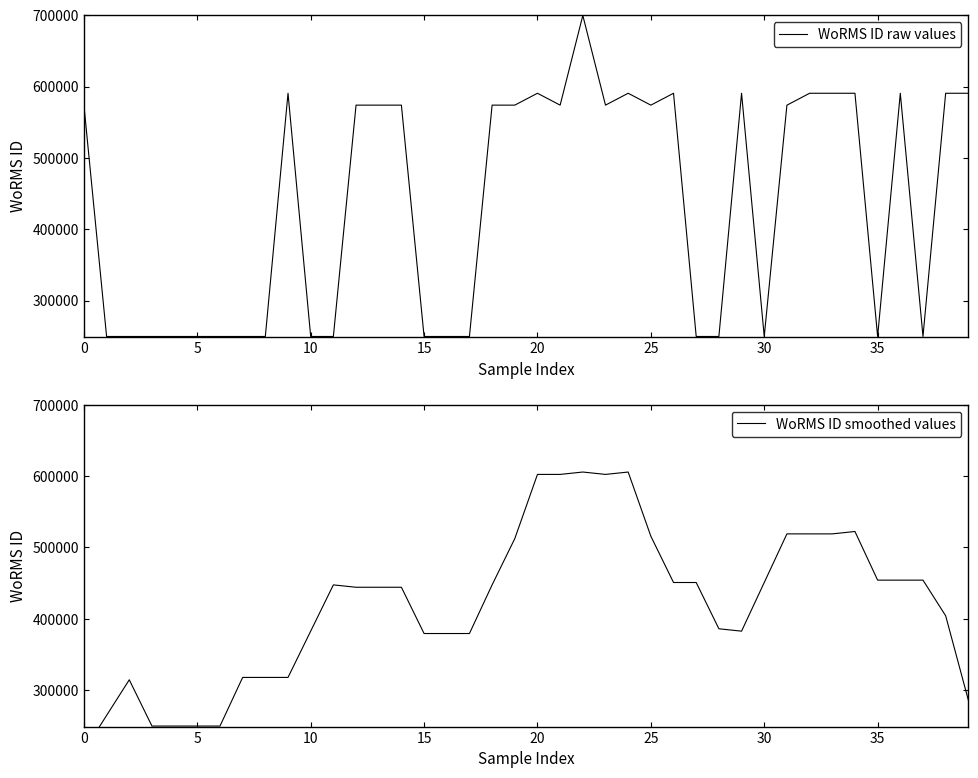

True or false: WoRMS ID raw values has more than 0 points higher than both neighbors.

True